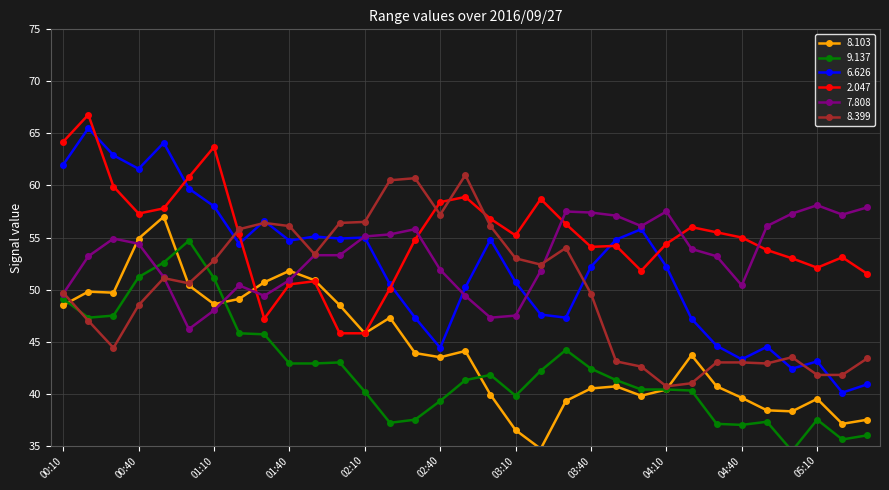

Reading right to left, what are all the values shown in this chart?

8.103: 37.5	37.1	39.5	38.3	38.4	39.6	40.7	43.7	40.4	39.8	40.7	40.5	39.3	34.7	36.5	39.9	44.1	43.5	43.9	47.3	45.8	48.5	50.9	51.8	50.7	49.1	48.6	50.4	57.0	54.9	49.7	49.8	48.5
9.137: 36.0	35.6	37.5	34.5	37.3	37.0	37.1	40.3	40.4	40.4	41.3	42.4	44.2	42.2	39.8	41.8	41.3	39.3	37.5	37.2	40.2	43.0	42.9	42.9	45.7	45.8	51.1	54.7	52.6	51.2	47.5	47.3	49.1
6.626: 40.9	40.1	43.1	42.4	44.5	43.3	44.6	47.2	52.2	55.8	54.8	52.2	47.3	47.6	50.7	54.8	50.2	44.4	47.3	50.5	55.0	54.9	55.1	54.7	56.6	54.4	58.0	59.7	64.1	61.6	62.9	65.5	62.0
2.047: 51.5	53.1	52.1	53.0	53.8	55.0	55.5	56.0	54.4	51.8	54.2	54.1	56.3	58.7	55.2	56.8	58.9	58.4	54.8	50.1	45.8	45.8	50.8	50.5	47.2	55.3	63.7	60.8	57.8	57.3	59.9	66.8	64.2
7.808: 57.9	57.2	58.1	57.3	56.1	50.4	53.2	53.9	57.5	56.1	57.1	57.4	57.5	51.8	47.5	47.3	49.4	51.9	55.8	55.3	55.1	53.3	53.3	50.9	49.4	50.4	48.0	46.2	51.2	54.4	54.9	53.2	49.6
8.399: 43.4	41.8	41.8	43.5	42.9	43.0	43.0	41.0	40.7	42.6	43.1	49.6	54.0	52.4	53.0	56.1	61.0	57.2	60.7	60.5	56.5	56.4	53.4	56.1	56.4	55.8	52.8	50.6	51.1	48.5	44.4	47.0	49.7